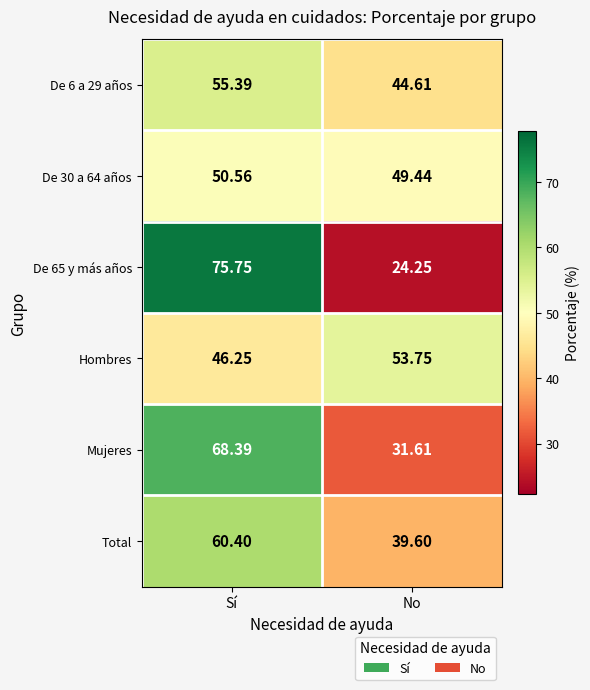

Rank the categories by Hombres value from highest to lowest.

No, Sí